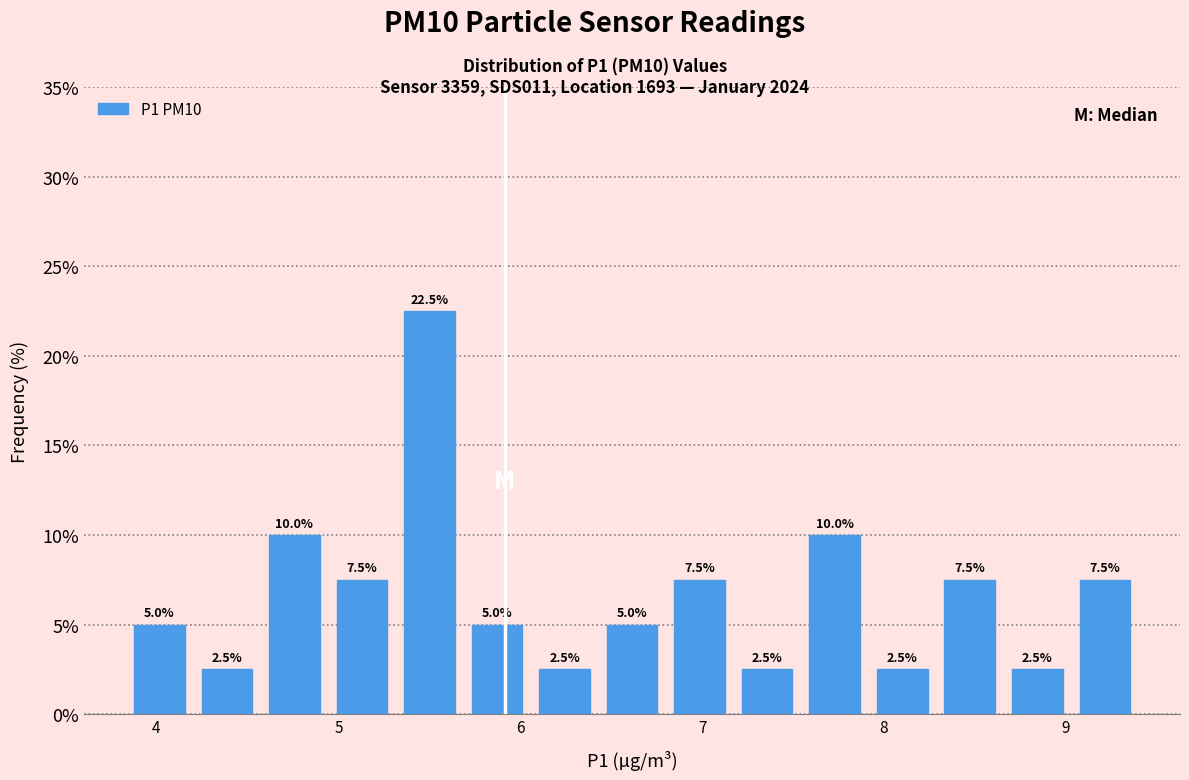

Around what value on the x-axis is the tallest bar? Give the approximate position of its centre, as read against the axis.

5.5